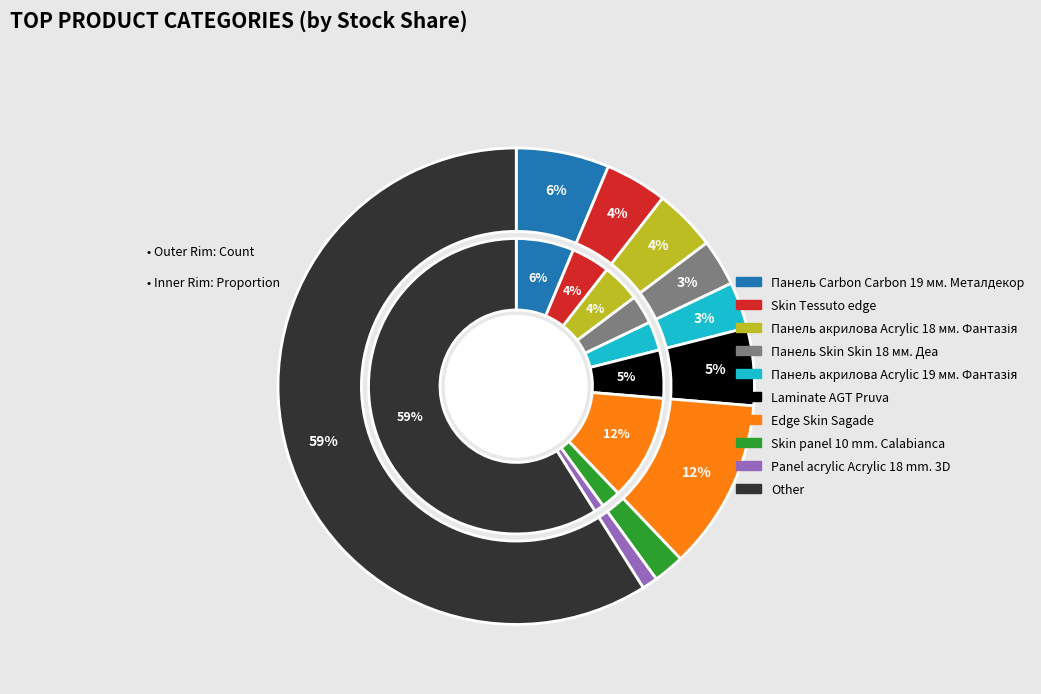

The Панель акрилова Acrylic 19 мм. Фантазія slice represents 3% of the pie. True or false?

True